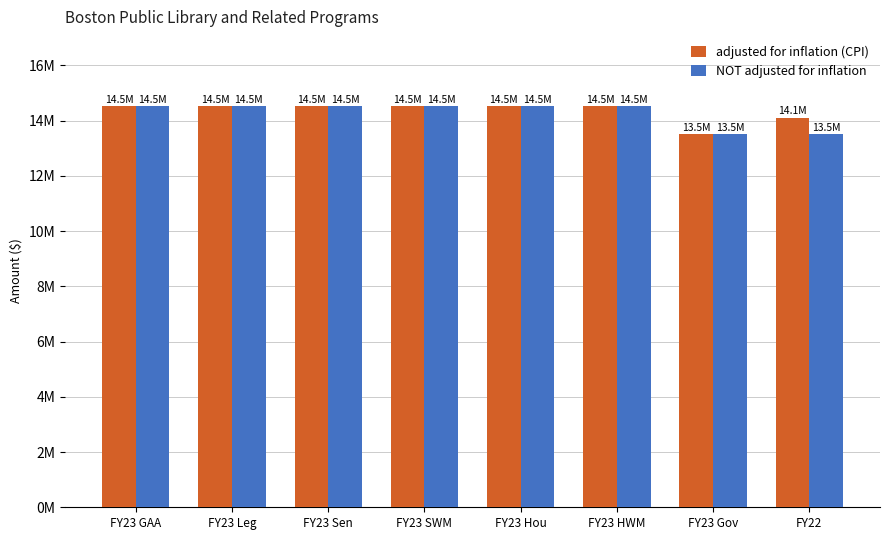

What is the label of the 1st bar from the left?

FY23 GAA